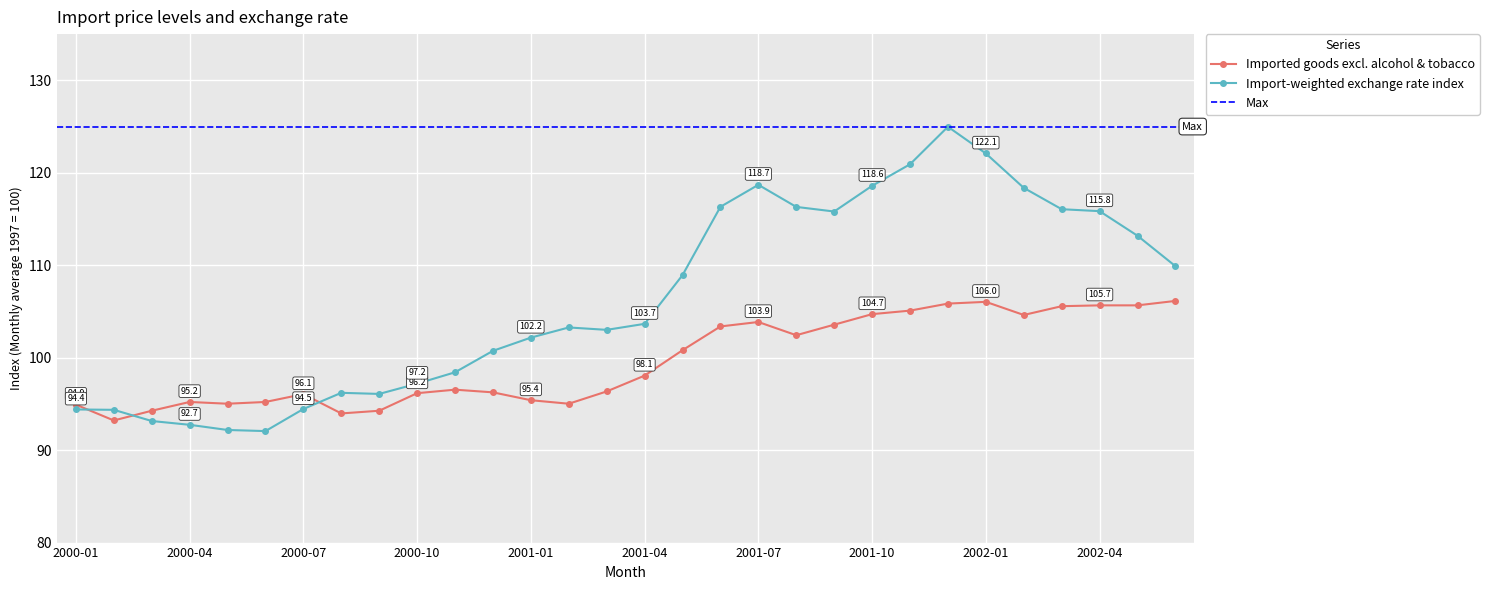

Which series has the largest range (max minus min)?

Import-weighted exchange rate index